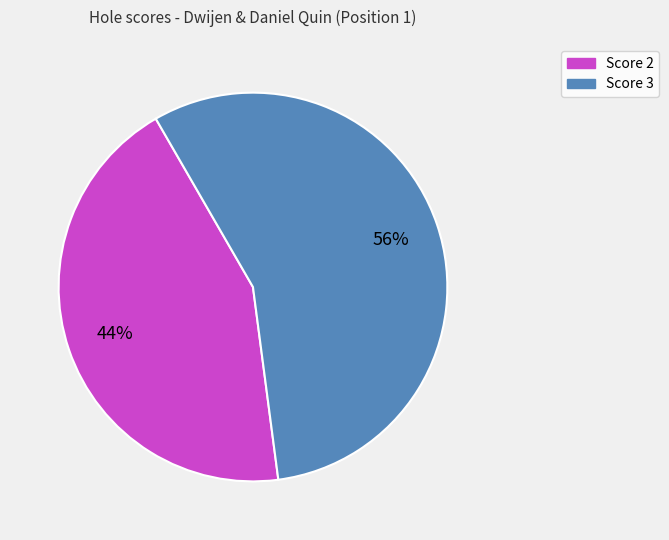

Is there any slice that represents more than half of the pie?

Yes